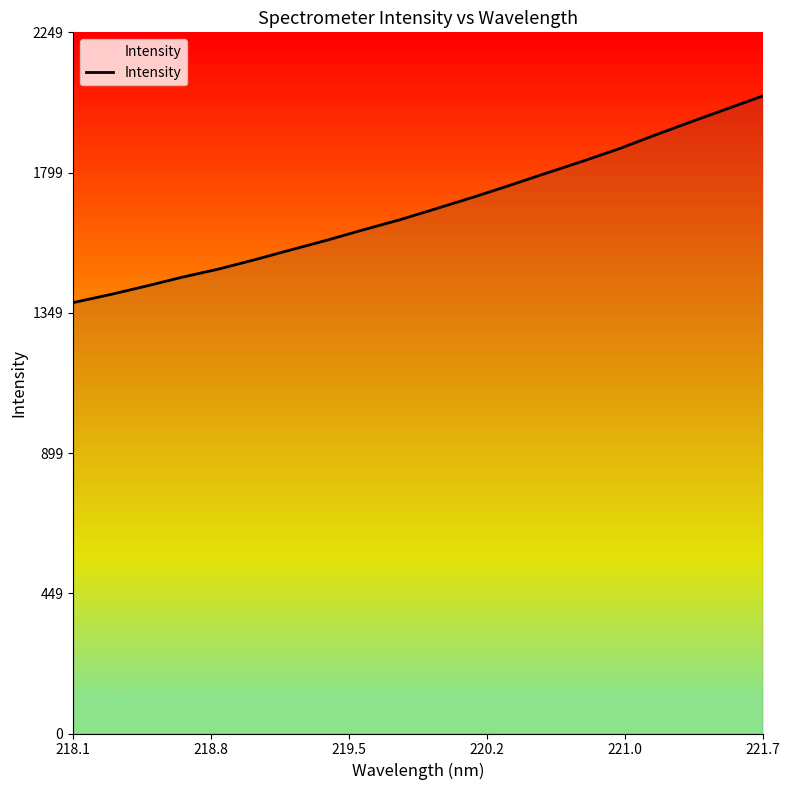

How many values are below 1683?

10